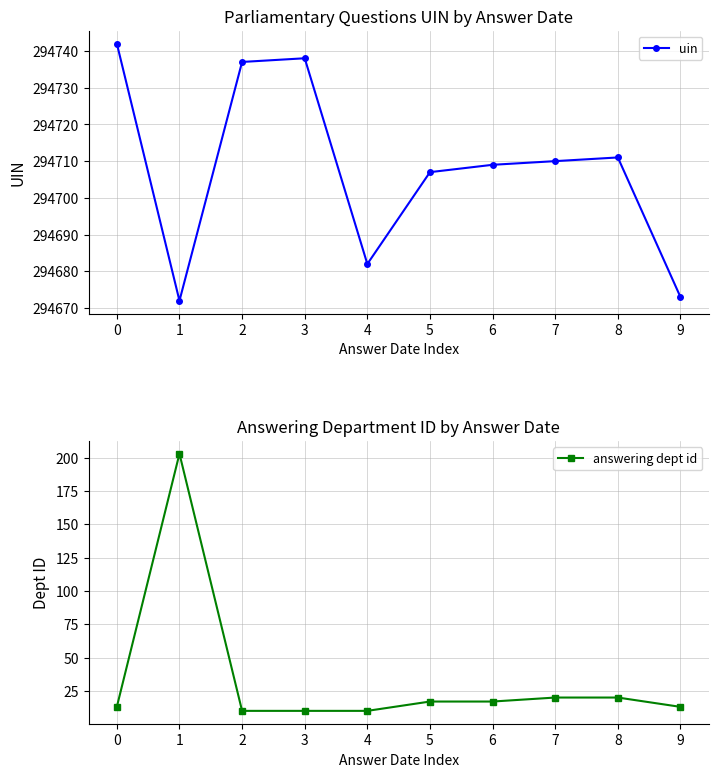

Reading right to left, transcribe all the data shown in this chart.

uin: 9=294673	8=294711	7=294710	6=294709	5=294707	4=294682	3=294738	2=294737	1=294672	0=294742
answering dept id: 9=13	8=20	7=20	6=17	5=17	4=10	3=10	2=10	1=203	0=13